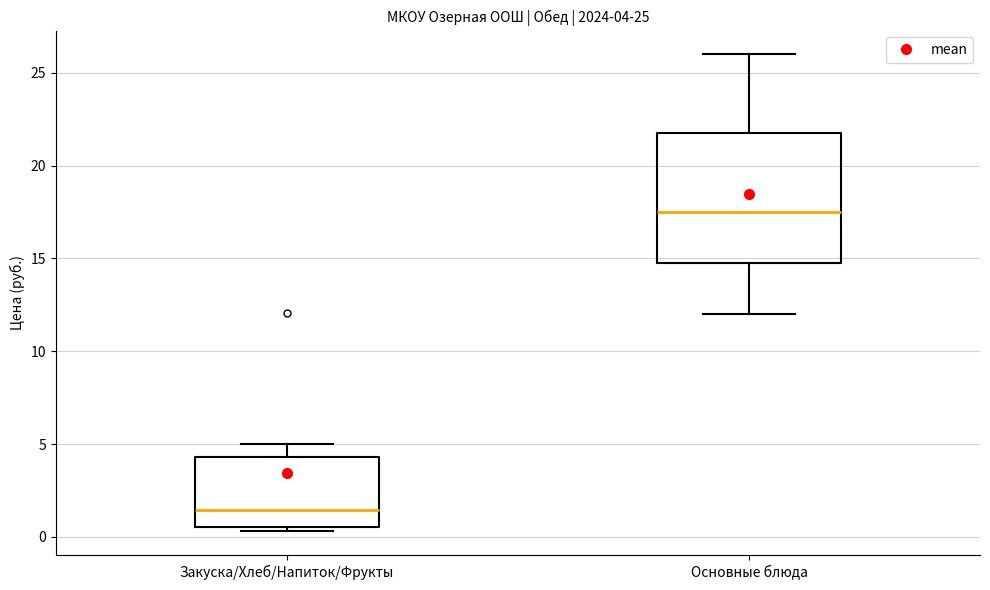

Which box's median line is the highest?

Основные блюда